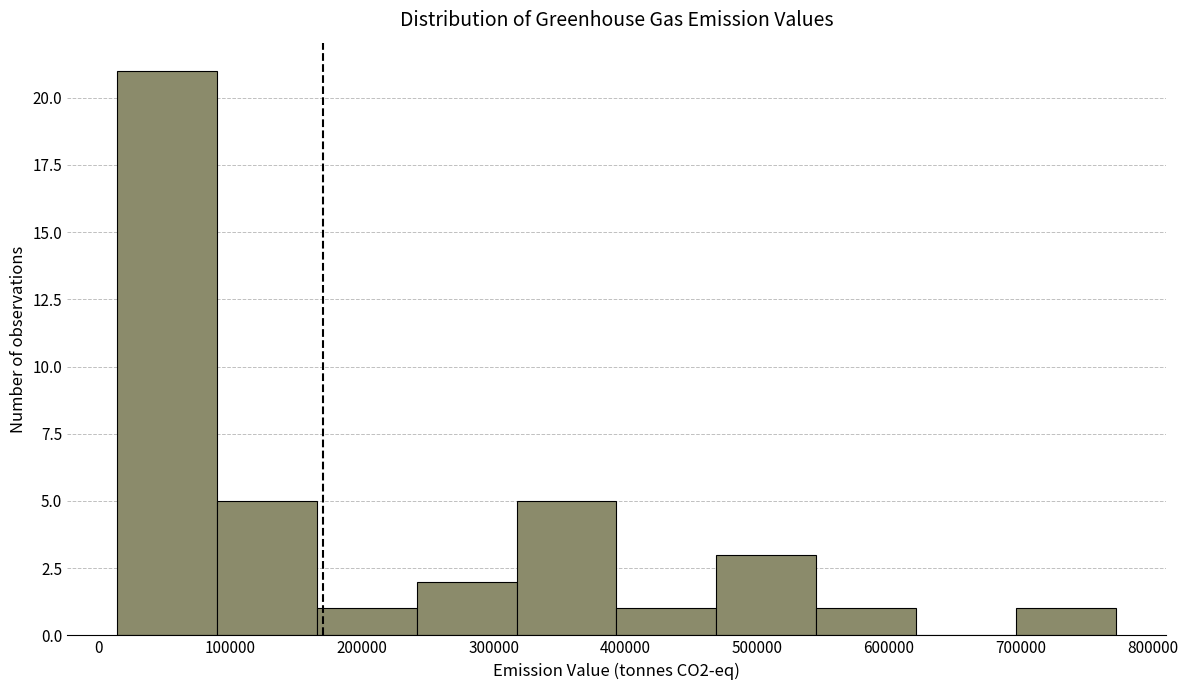

Over which range of the x-axis is the bar tallest?

10000 to 90000